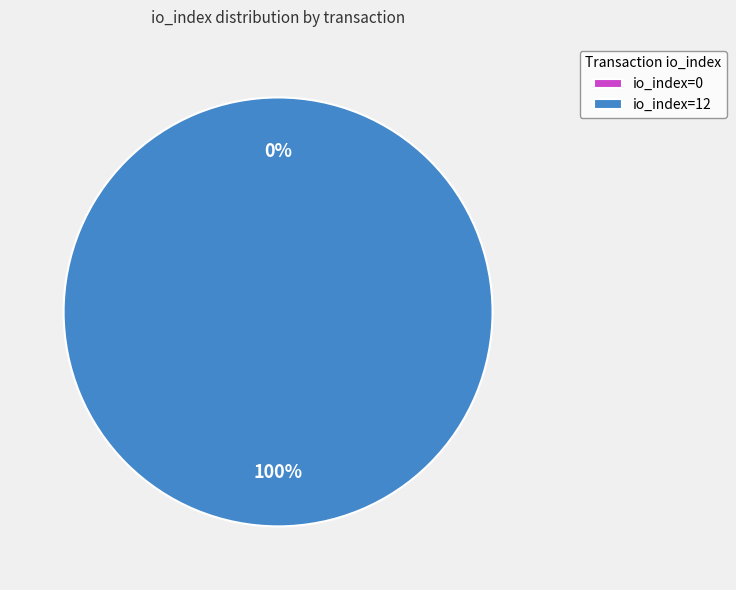

True or false: io_index=12 accounts for 100% of the total.

True